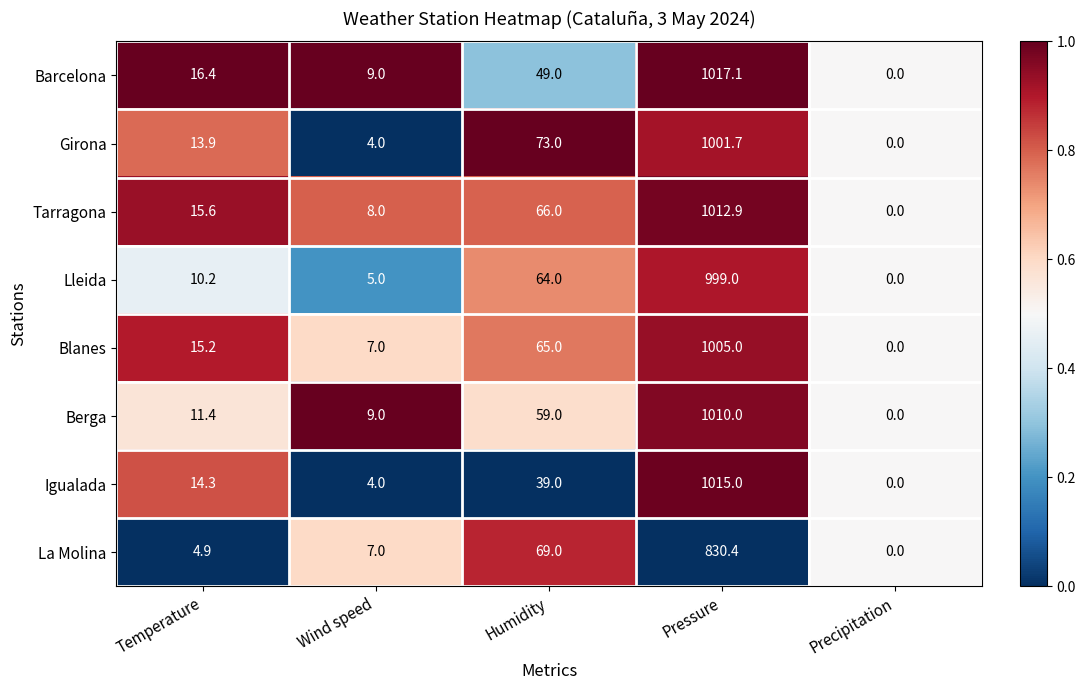

What is the average value of the La Molina series?

182.3